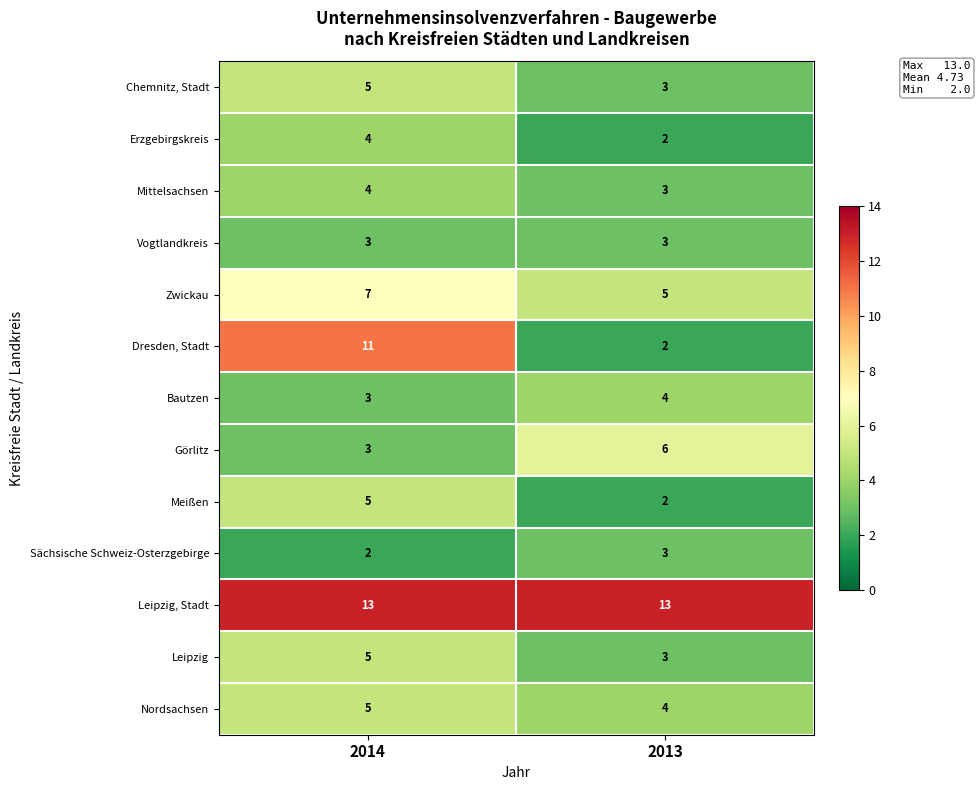

What is the total value across all series at 2013?

53